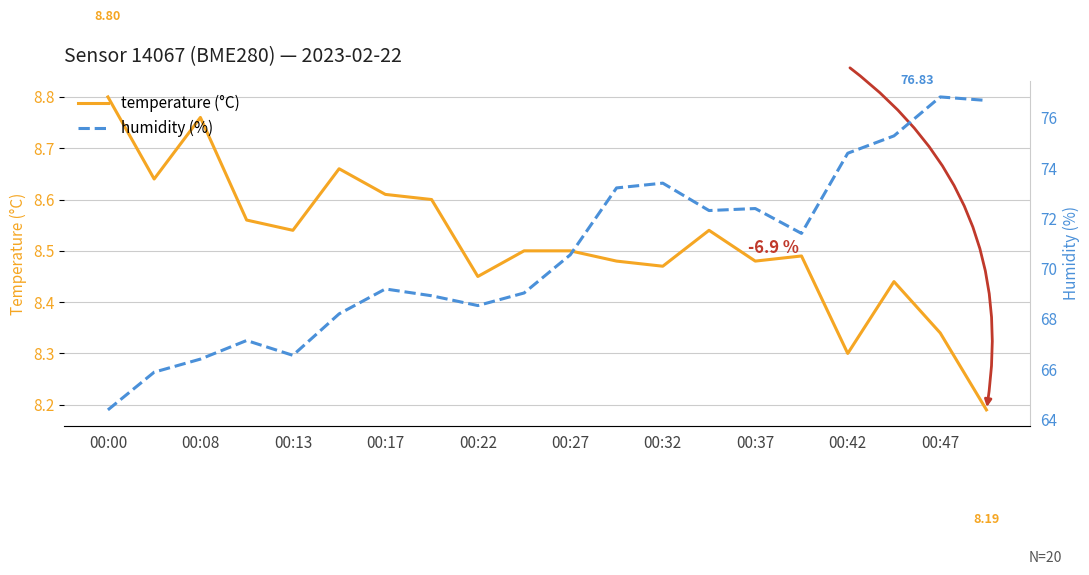

How many distinct data groups are displayed?

2